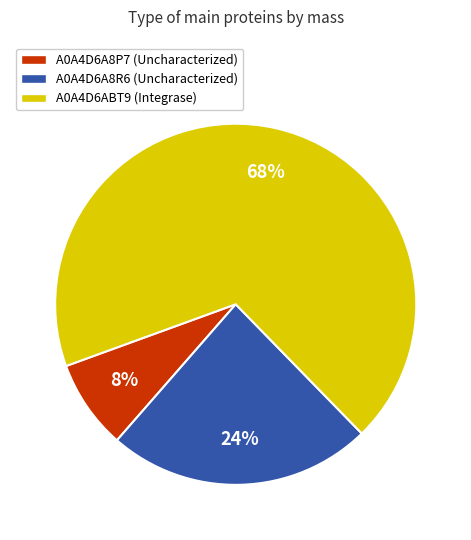

What is the largest slice in the pie chart?

A0A4D6ABT9 (Integrase)